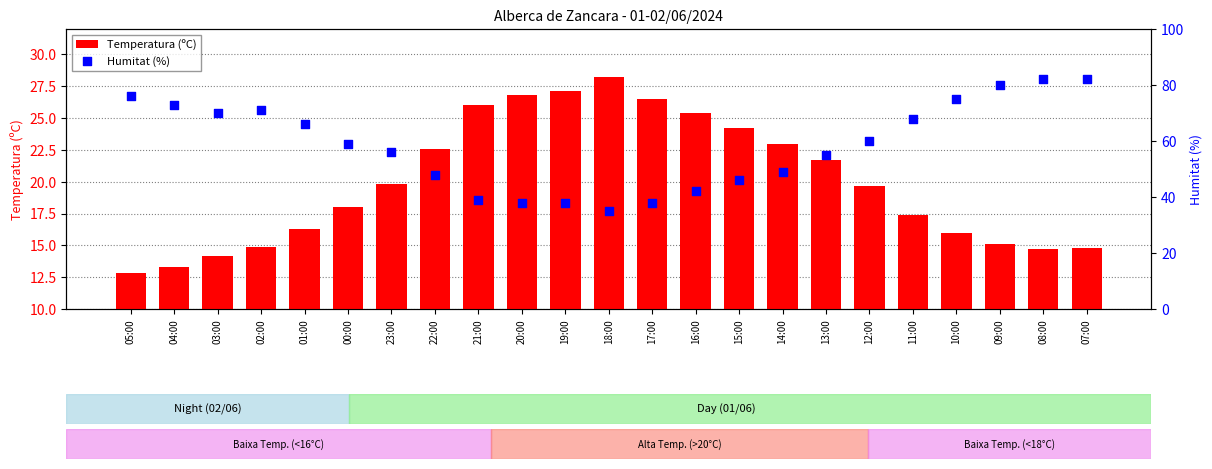

At which category is the sum across all series the highest?

07:00